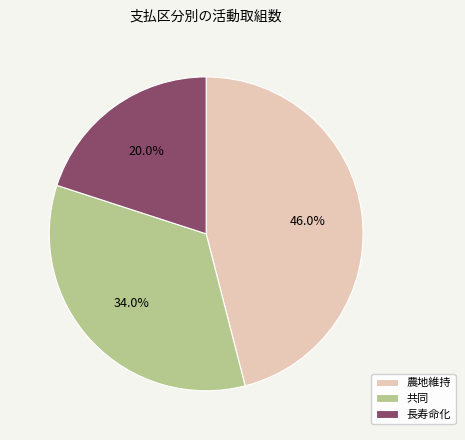

Count the number of slices in the pie.

3